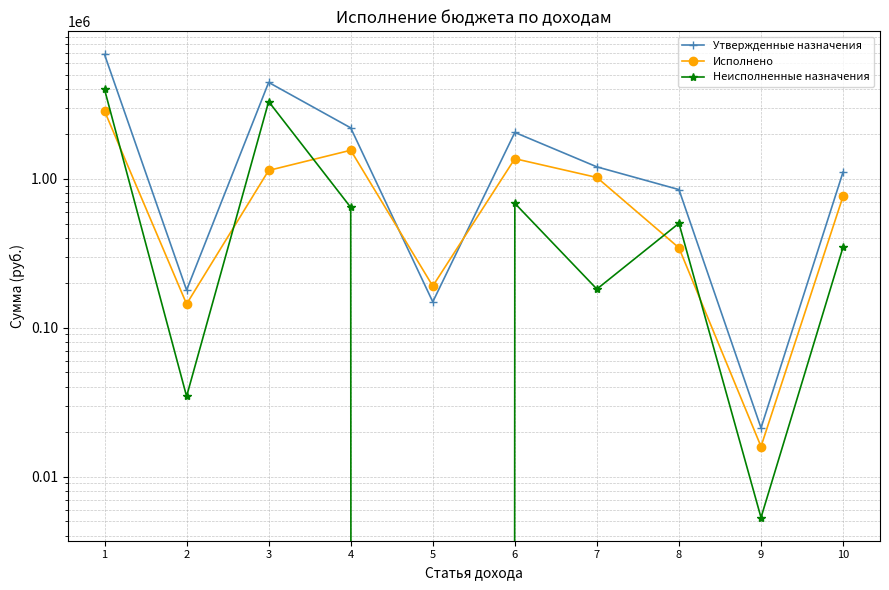

What is the minimum value for Утвержденные назначения?

21212.0